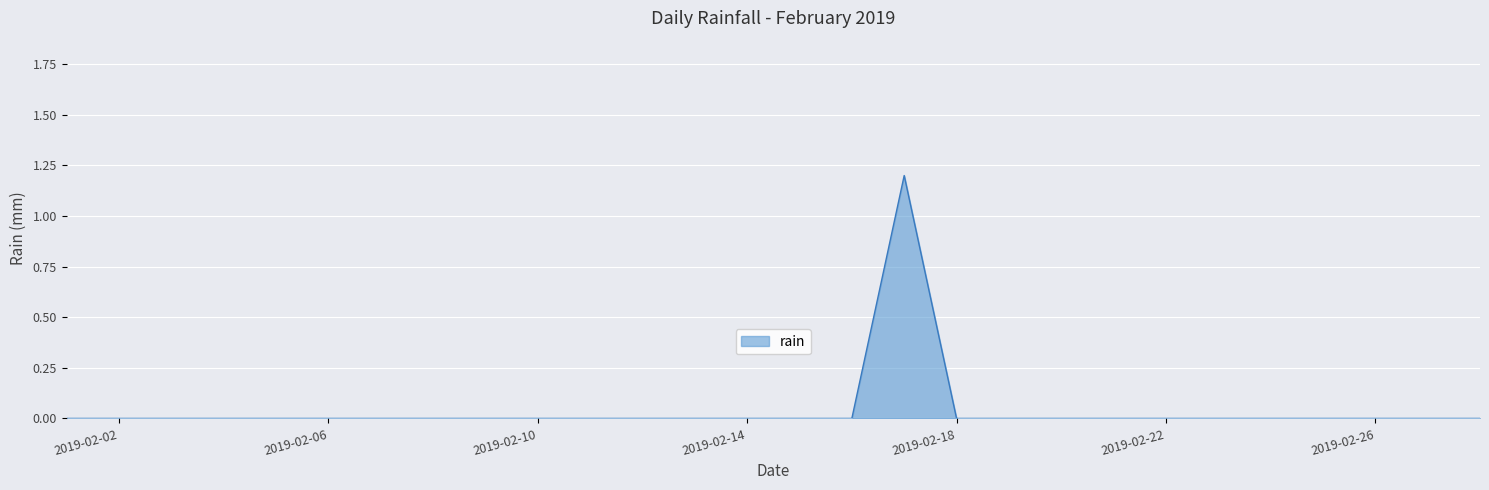

What is the difference between the maximum and minimum values?

1.2